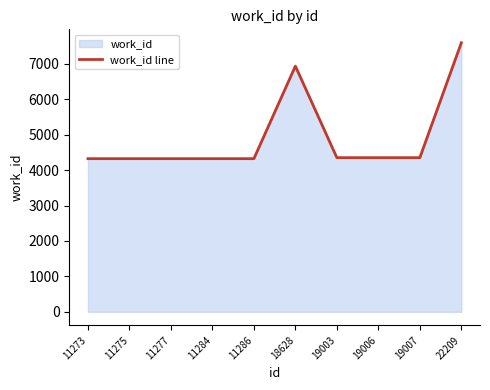

What is the value of the 2nd point from the left?

4323